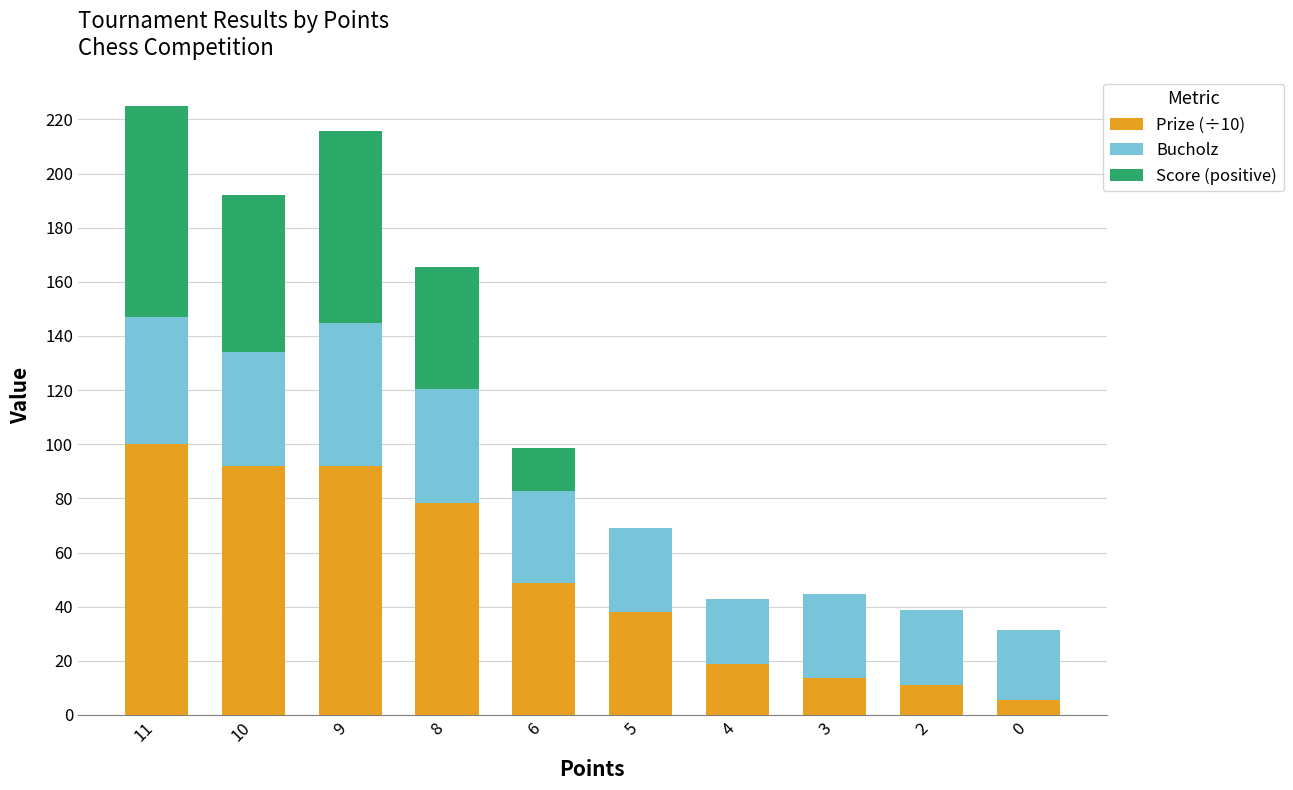

Reading right to left, transcribe the values for Prize (÷10).

0=5.5	2=10.9	3=13.6	4=19.0	5=37.9	6=48.7	8=78.4	9=91.9	10=91.9	11=100.0